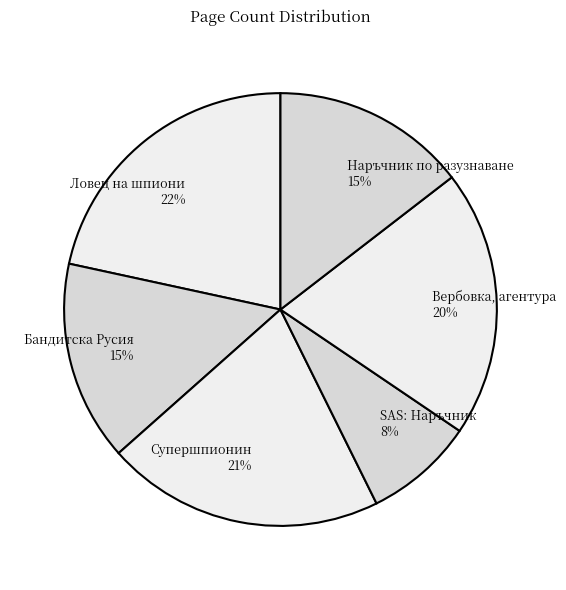

To the nearest percent, what portion does SAS: Наръчник represent?

8%